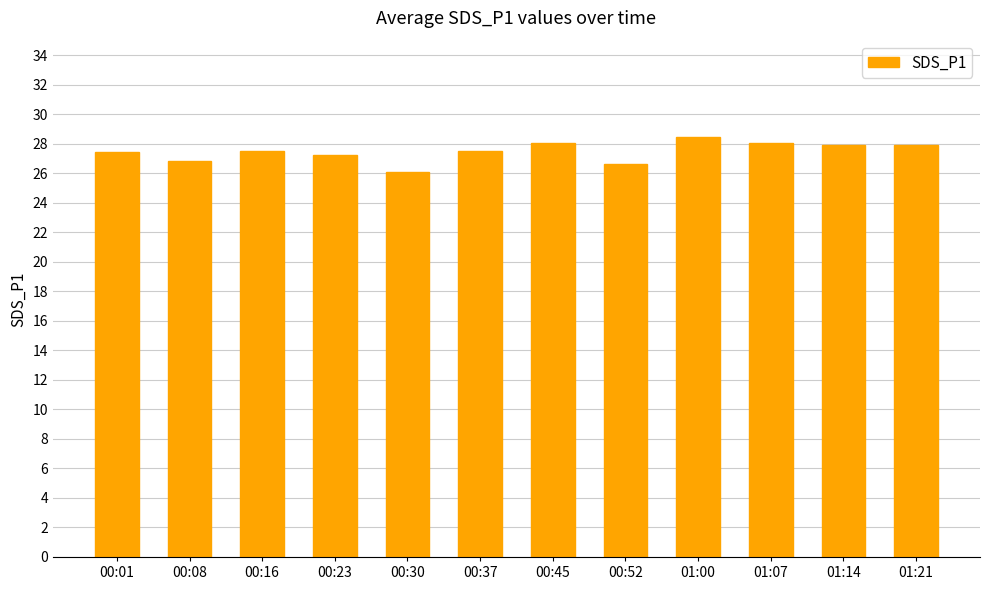

What is the approximate value at 01:00?

28.5